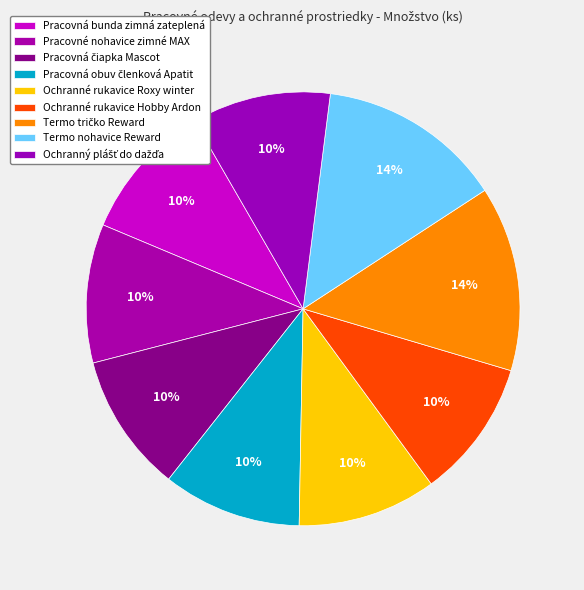

What is the change in value from Pracovná bunda zimná zateplená to Termo nohavice Reward?

+10